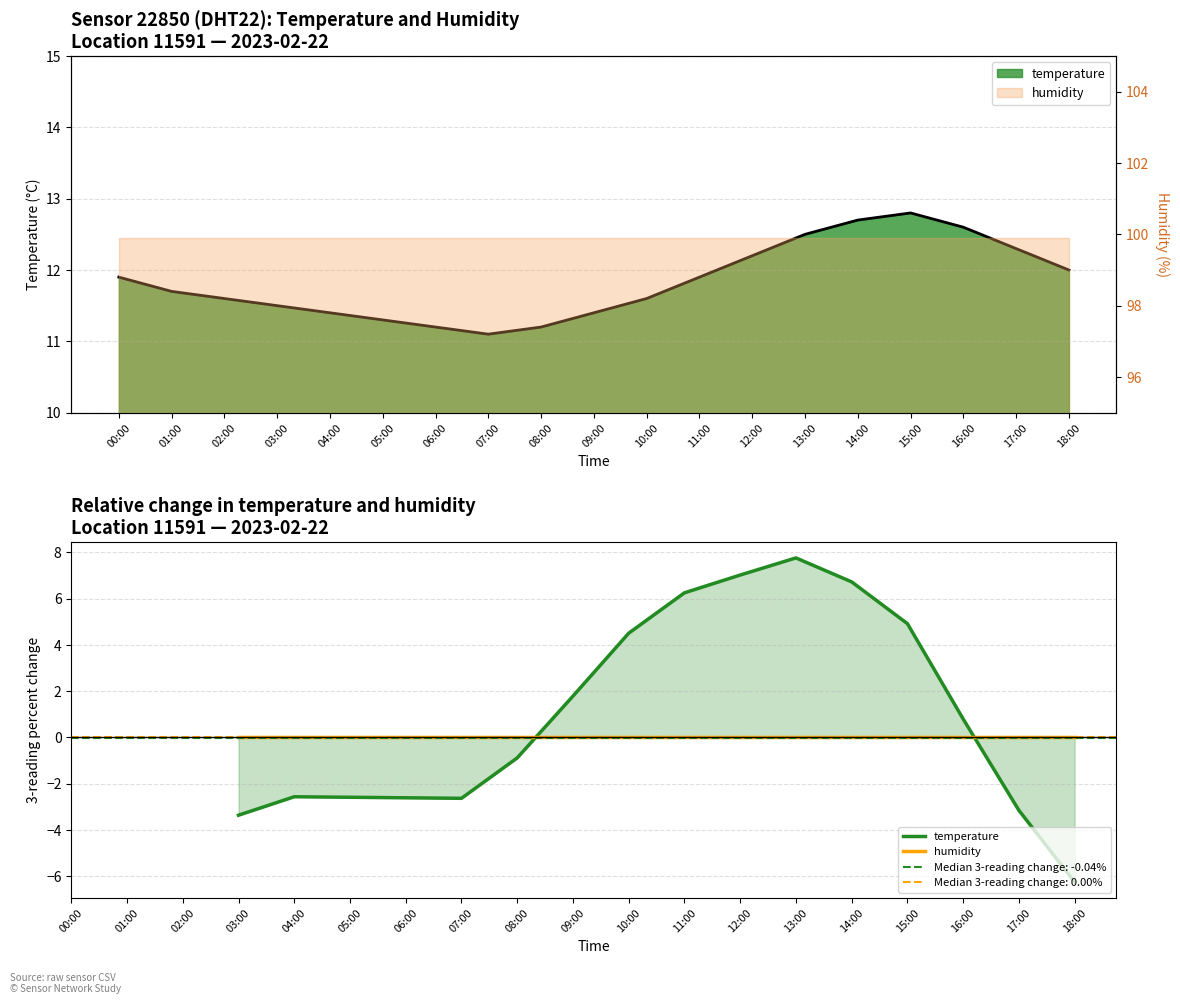

Rank the series by their average value, from highest to lowest.

temperature, humidity